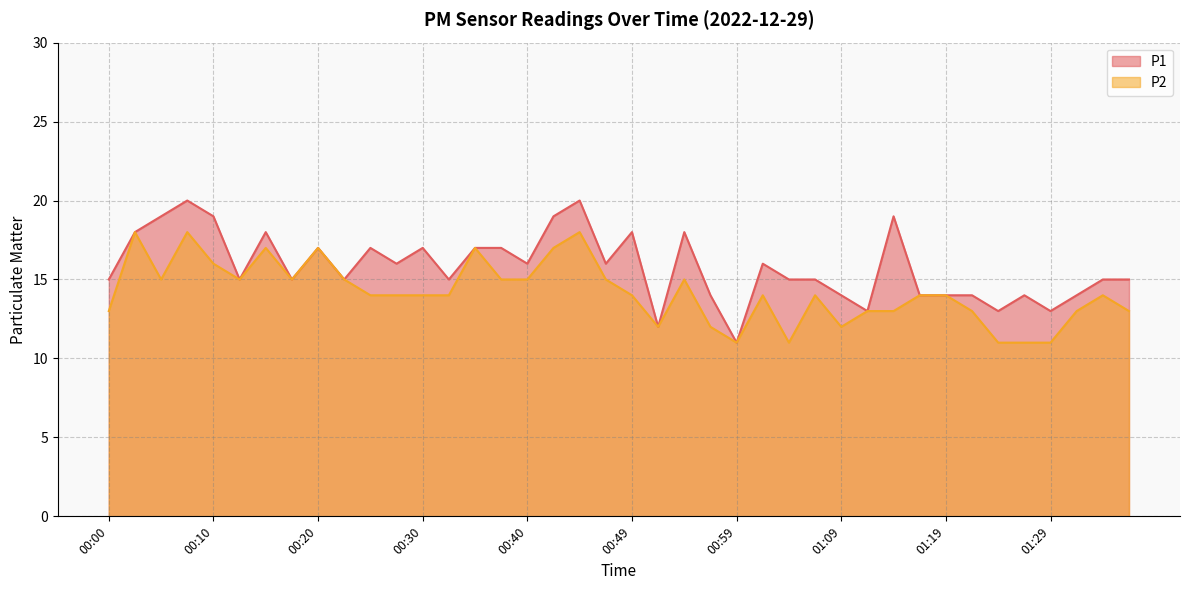

What is the highest value of the P1 series?

20